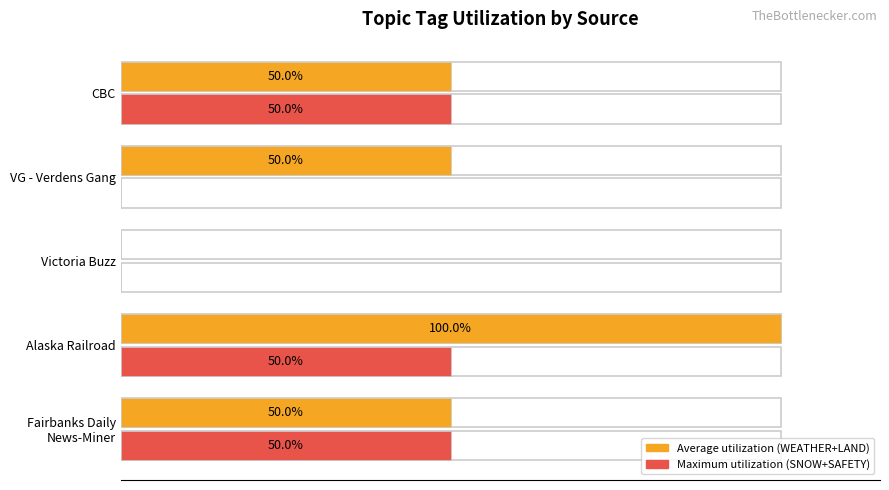

Which series changed the most between Alaska Railroad and VG - Verdens Gang?

Average utilization